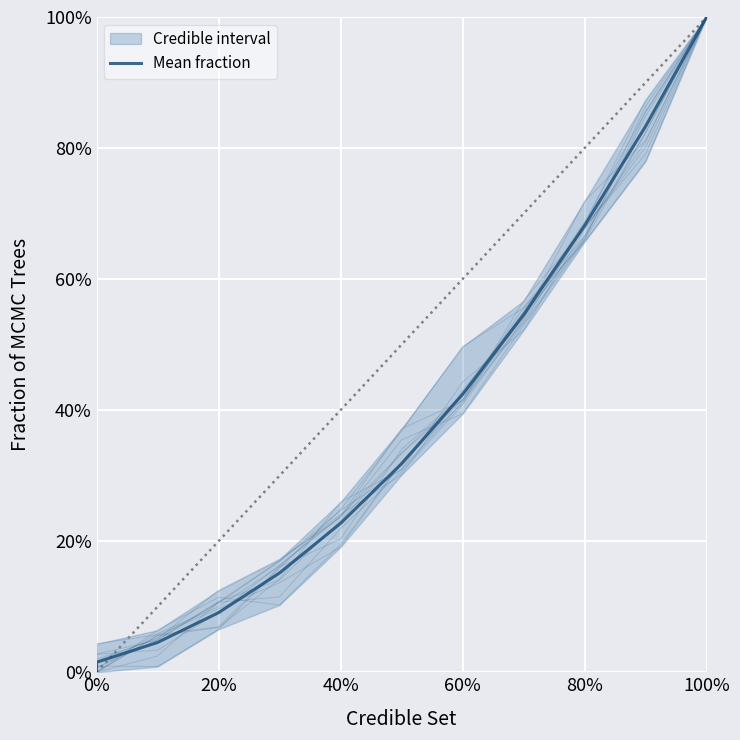

Is it true that the value at 80% is 1.1?

False